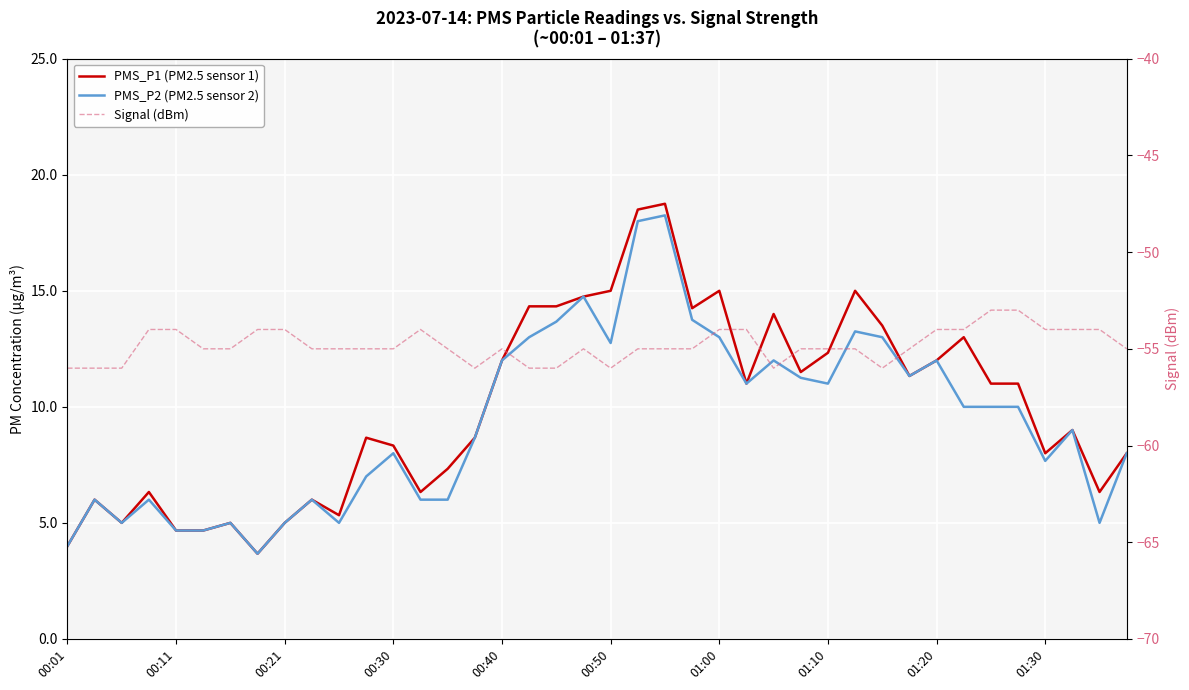

Which series has the largest total across all categories?

PMS_P1 (PM2.5 sensor 1)